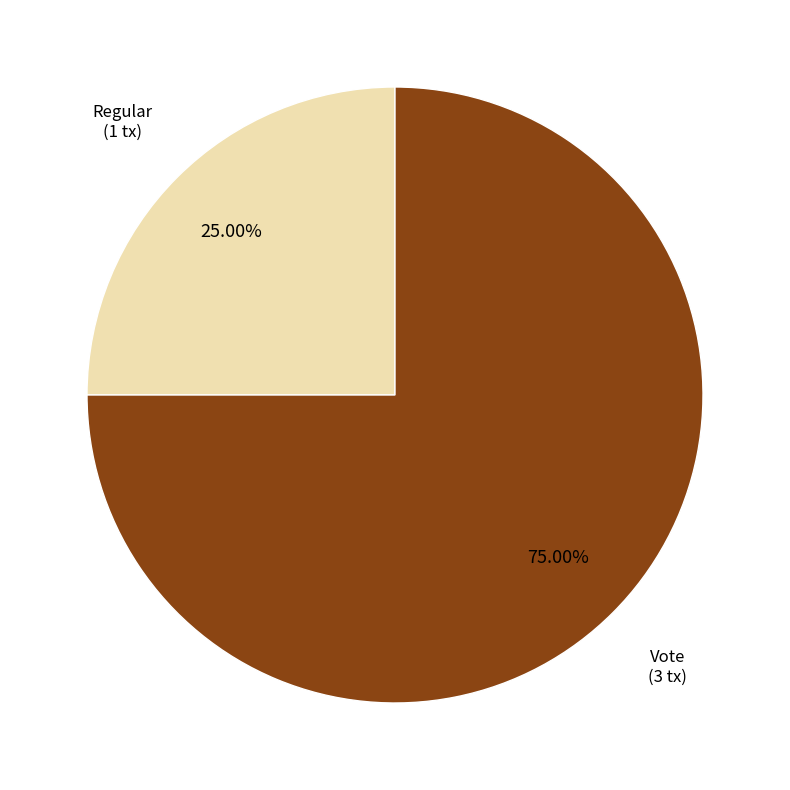

What is the largest slice in the pie chart?

Vote